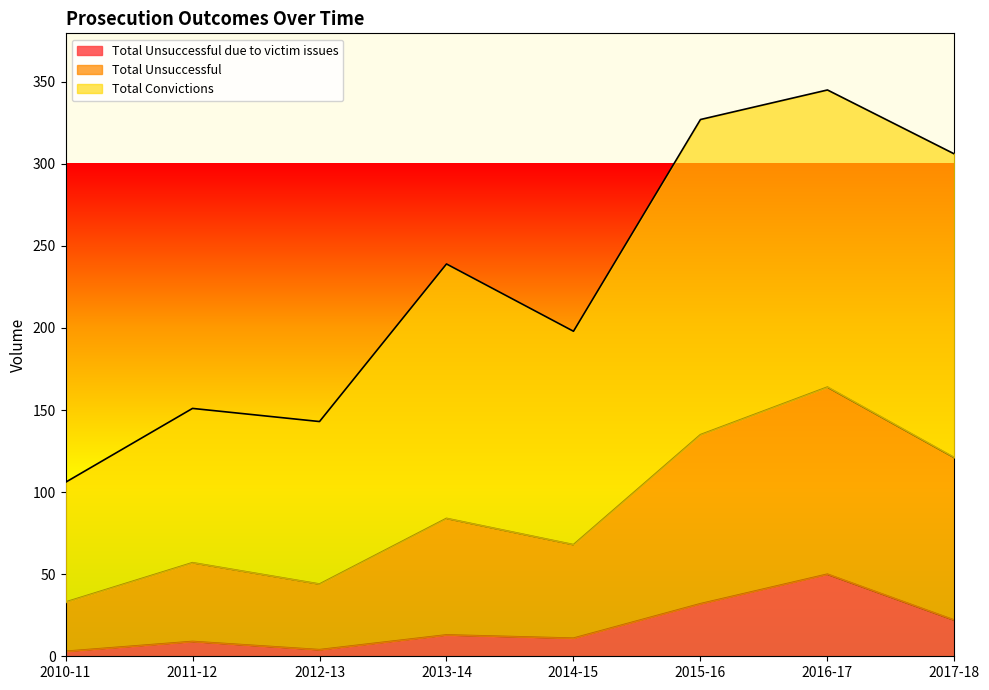

What position from the right is 2013-14?

5